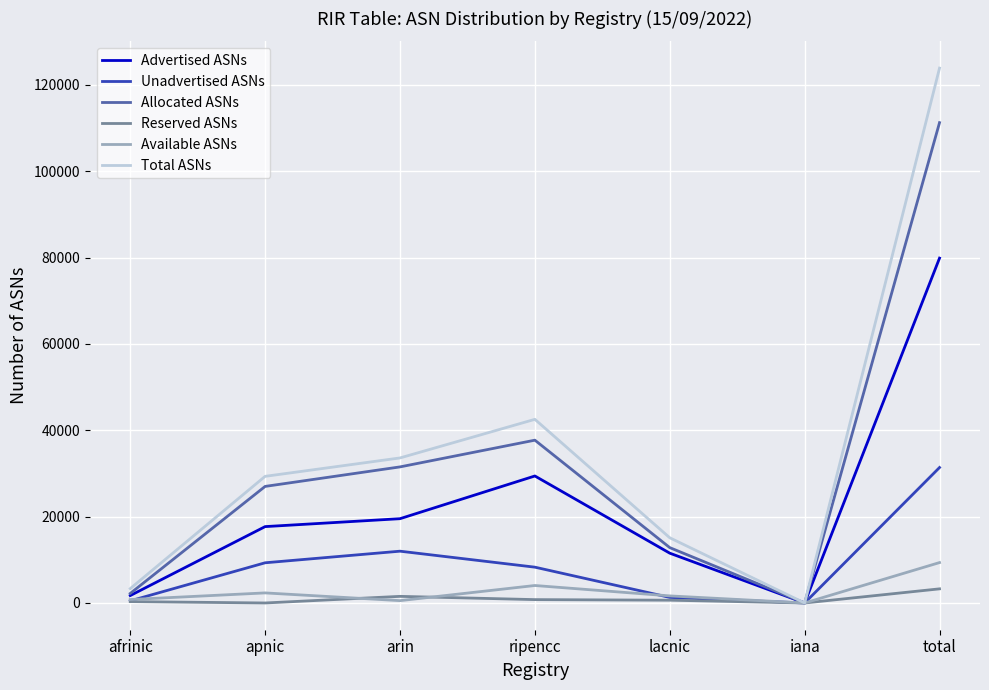

At which category does Total ASNs reach its first local peak?

ripencc